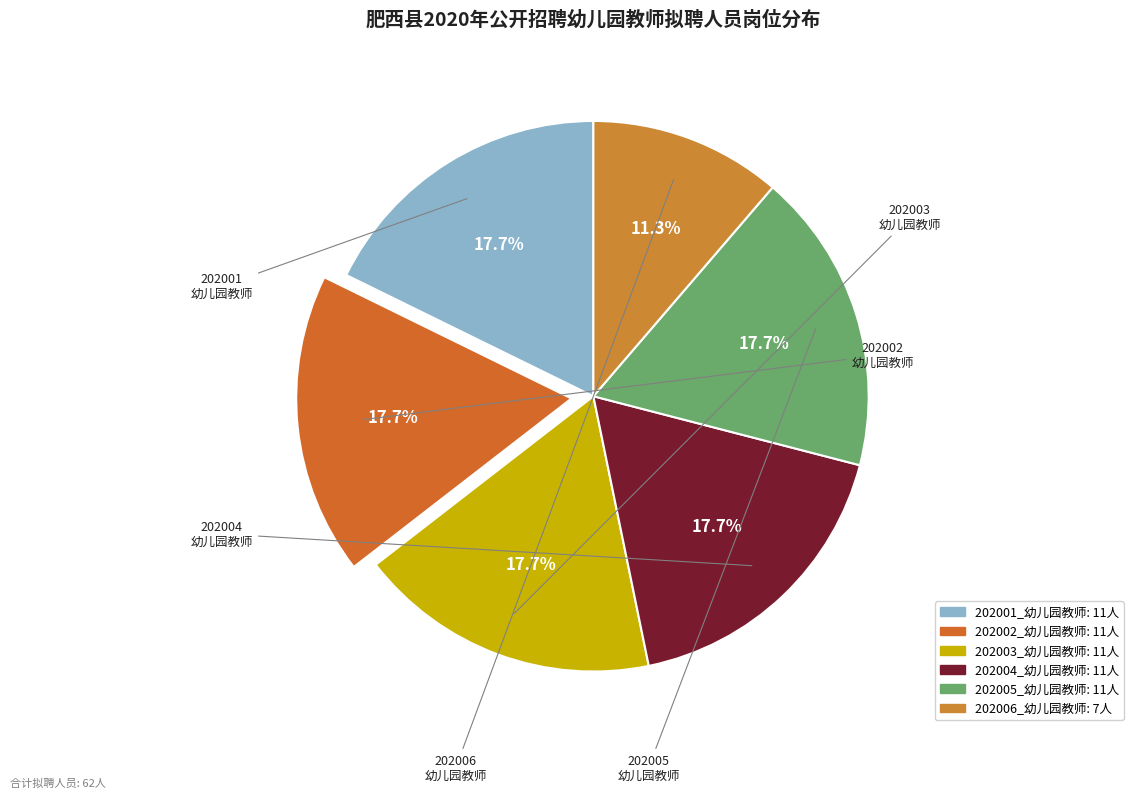

How much of the chart is everything except 202005_幼儿园教师?

82.3%